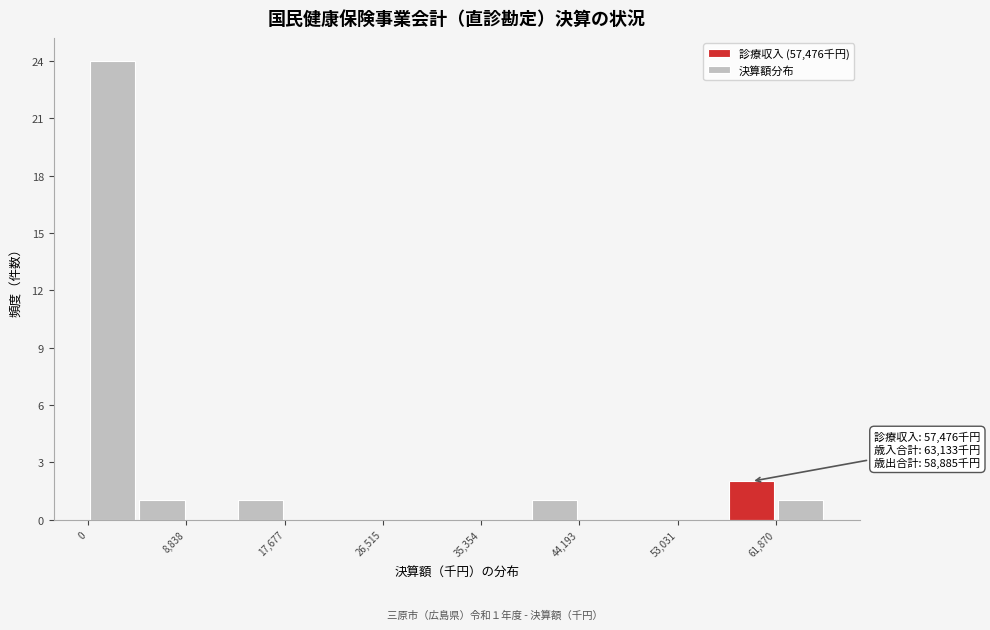

Over which range of the x-axis is the bar tallest?

0 to 4000